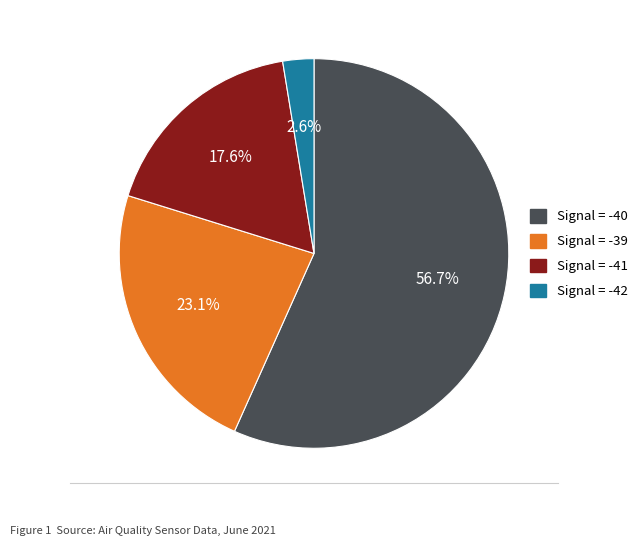

Is there a majority slice in this chart?

Yes